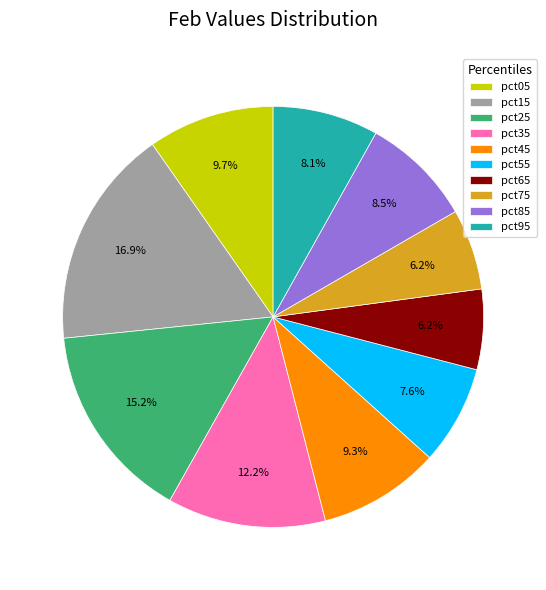

Count the number of slices in the pie.

10